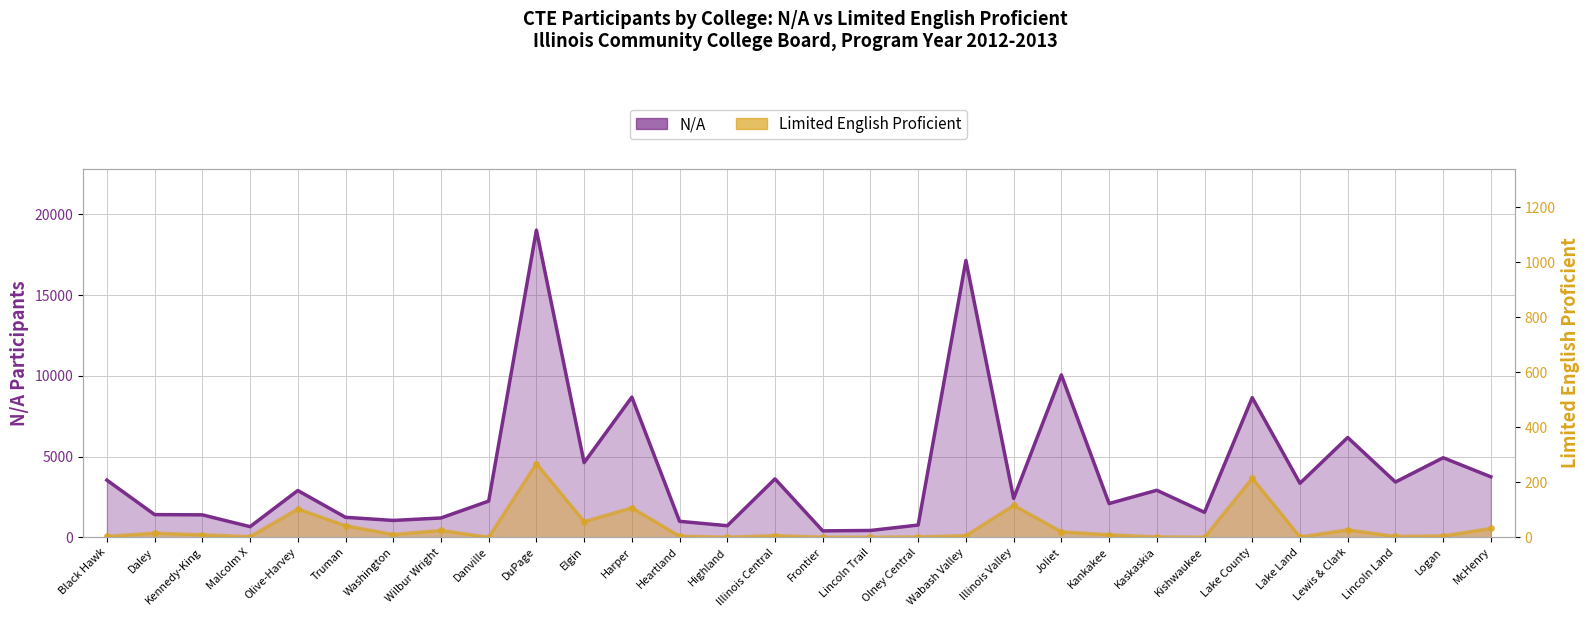

Where is N/A nearest to the value 9709?

Joliet